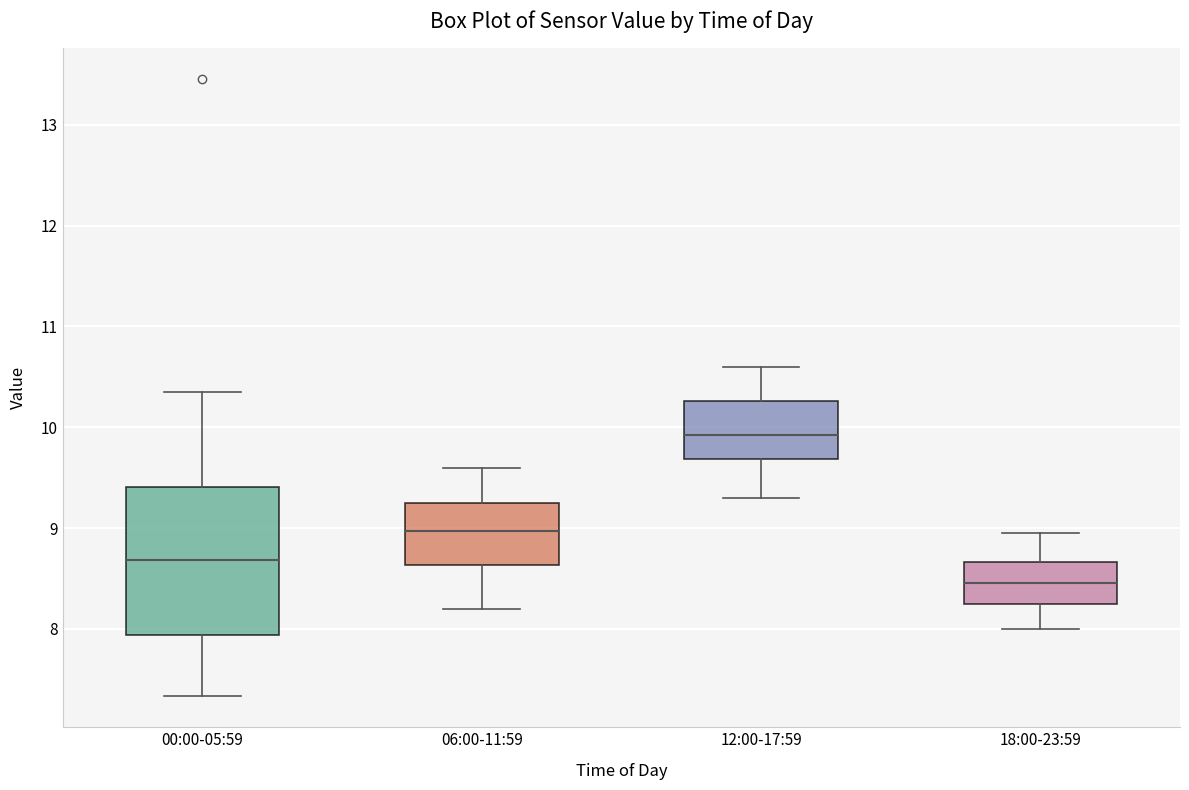

Comparing the boxes themselves (not the whiskers), which one is the tallest?

00:00-05:59